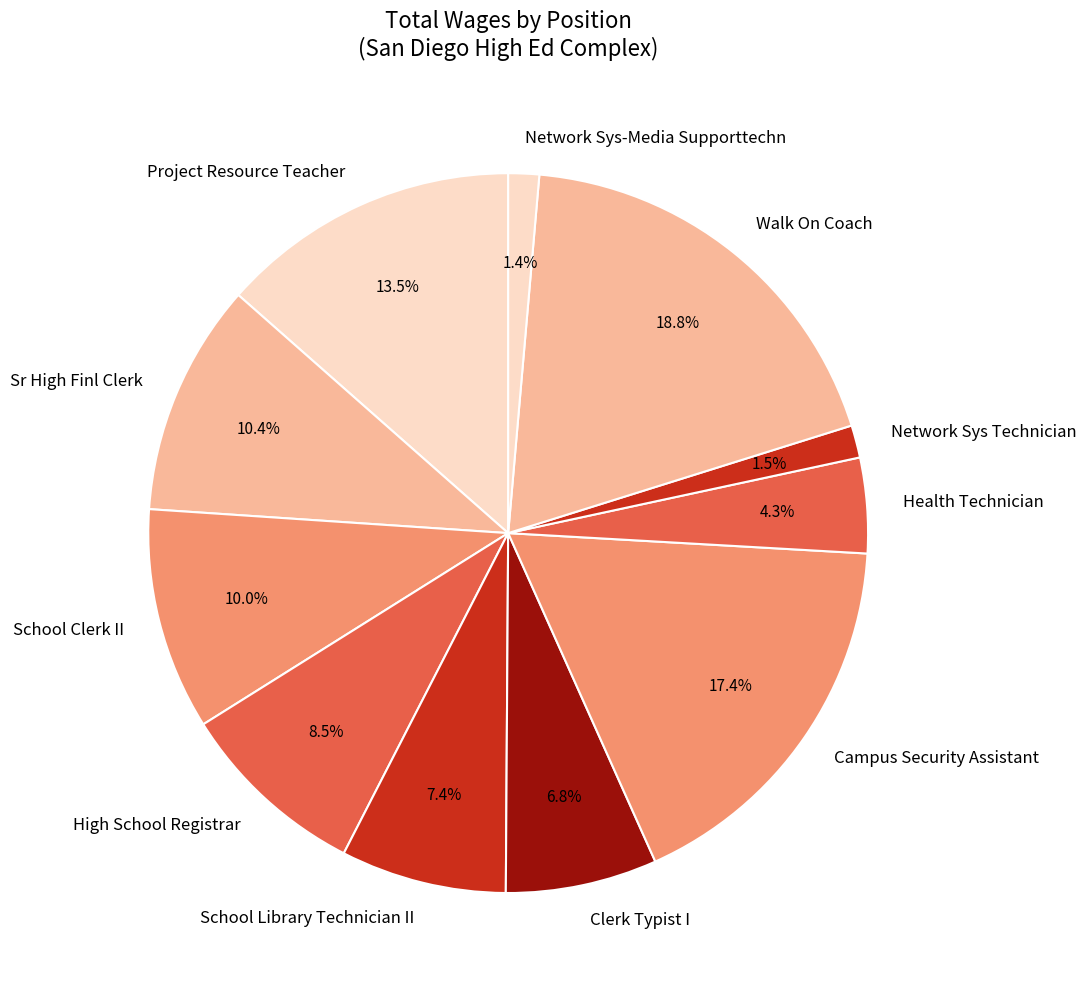

Does Clerk Typist I account for over 50% of the chart?

No